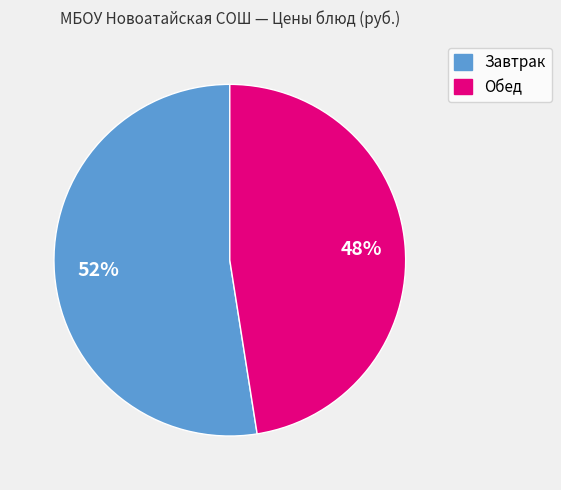

How many slices are in this pie chart?

2